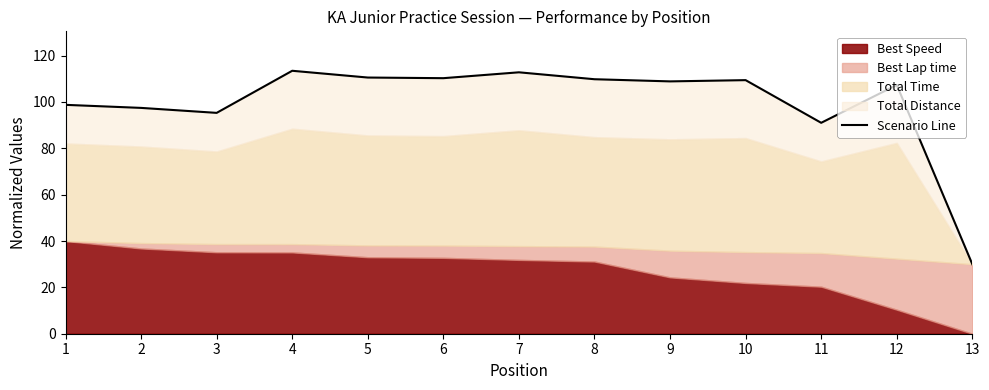

What is the change in value from 4 to 7?

-0.7